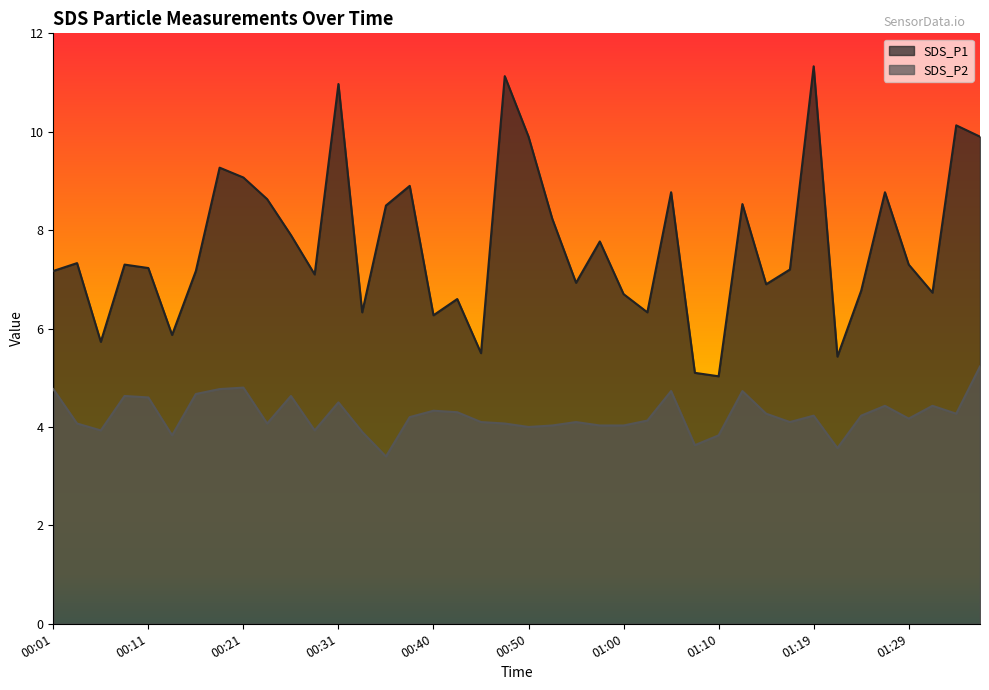

The SDS_P1 series shows 8.9 at 00:06. True or false?

False